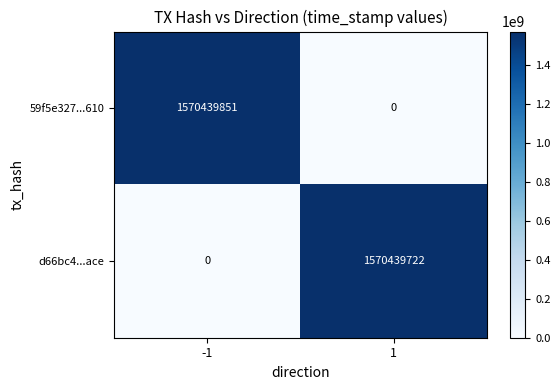

Rank the series by their maximum value, from lowest to highest.

d66bc4...ace, 59f5e327...610